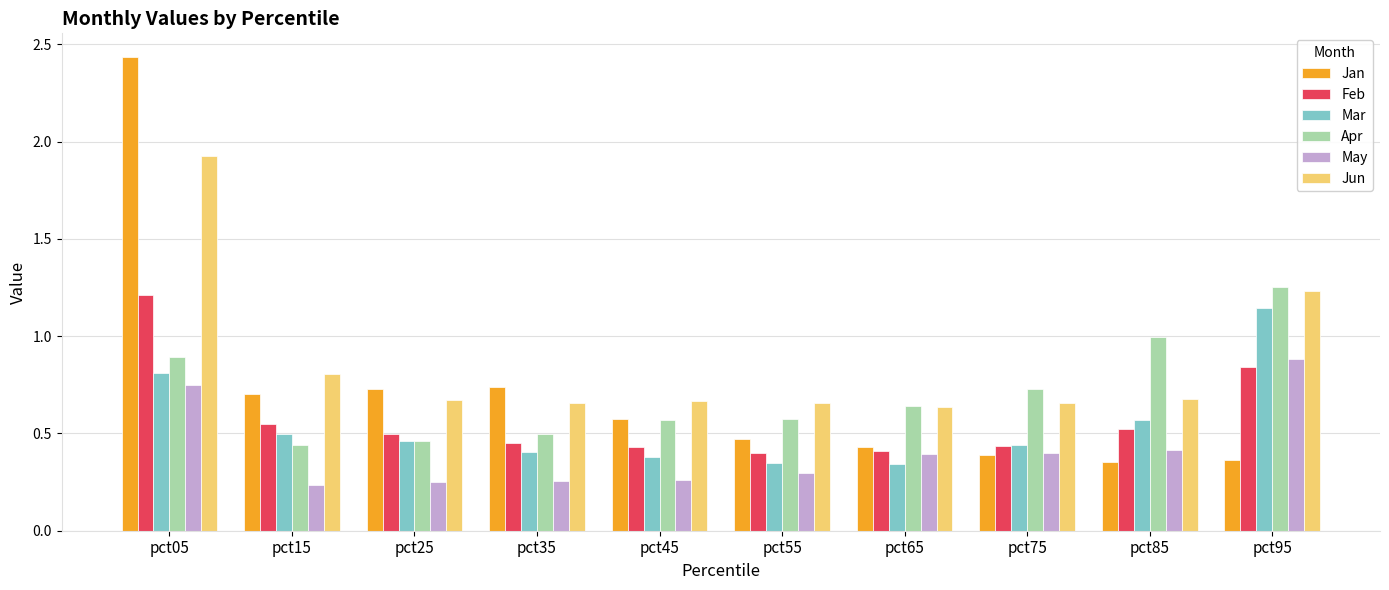

What are all the series names shown in the legend?

Jan, Feb, Mar, Apr, May, Jun